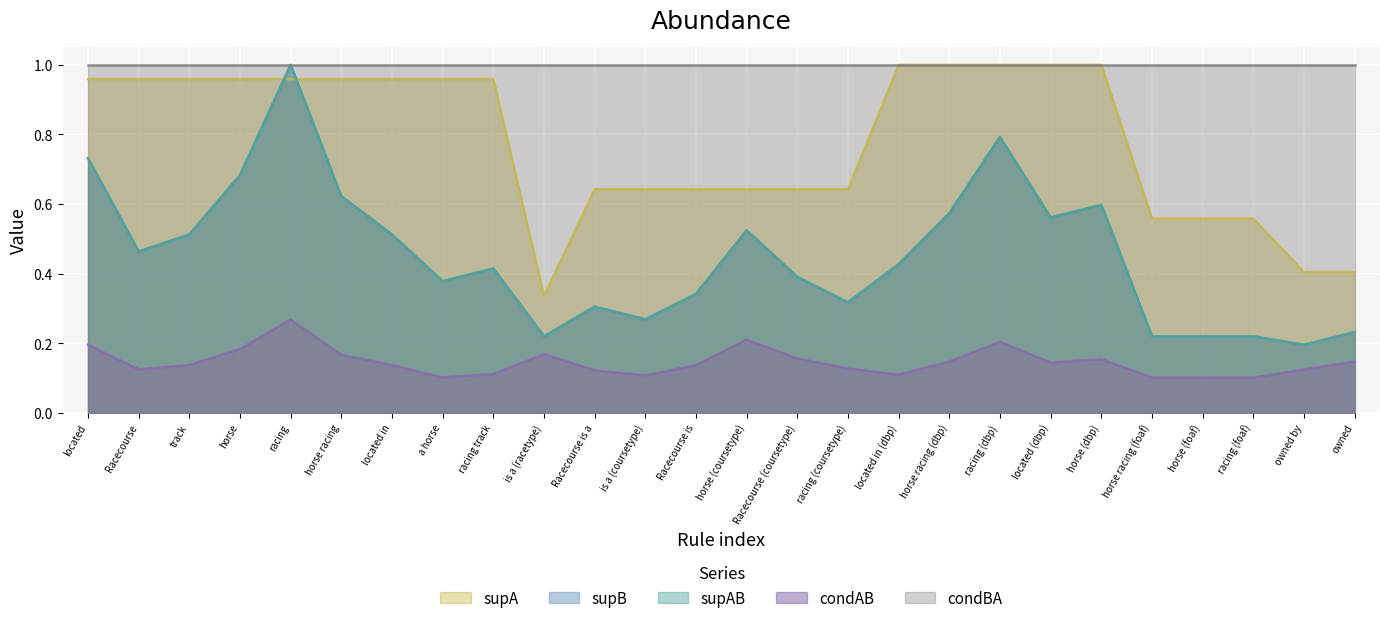

What is the difference between the supA values at track and horse racing (foaf)?

0.4